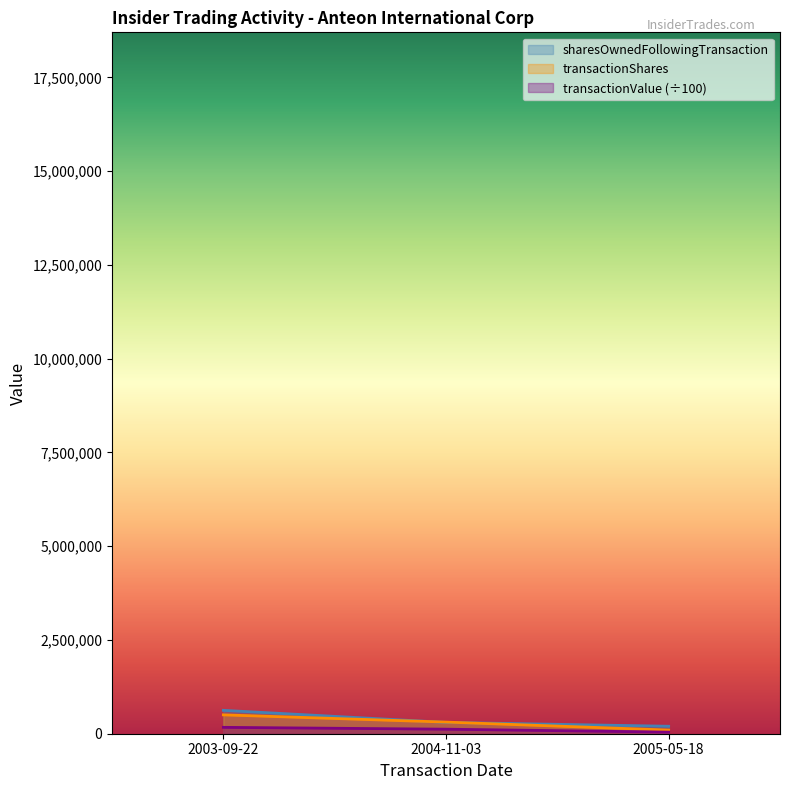

How many lines are shown in the chart?

3